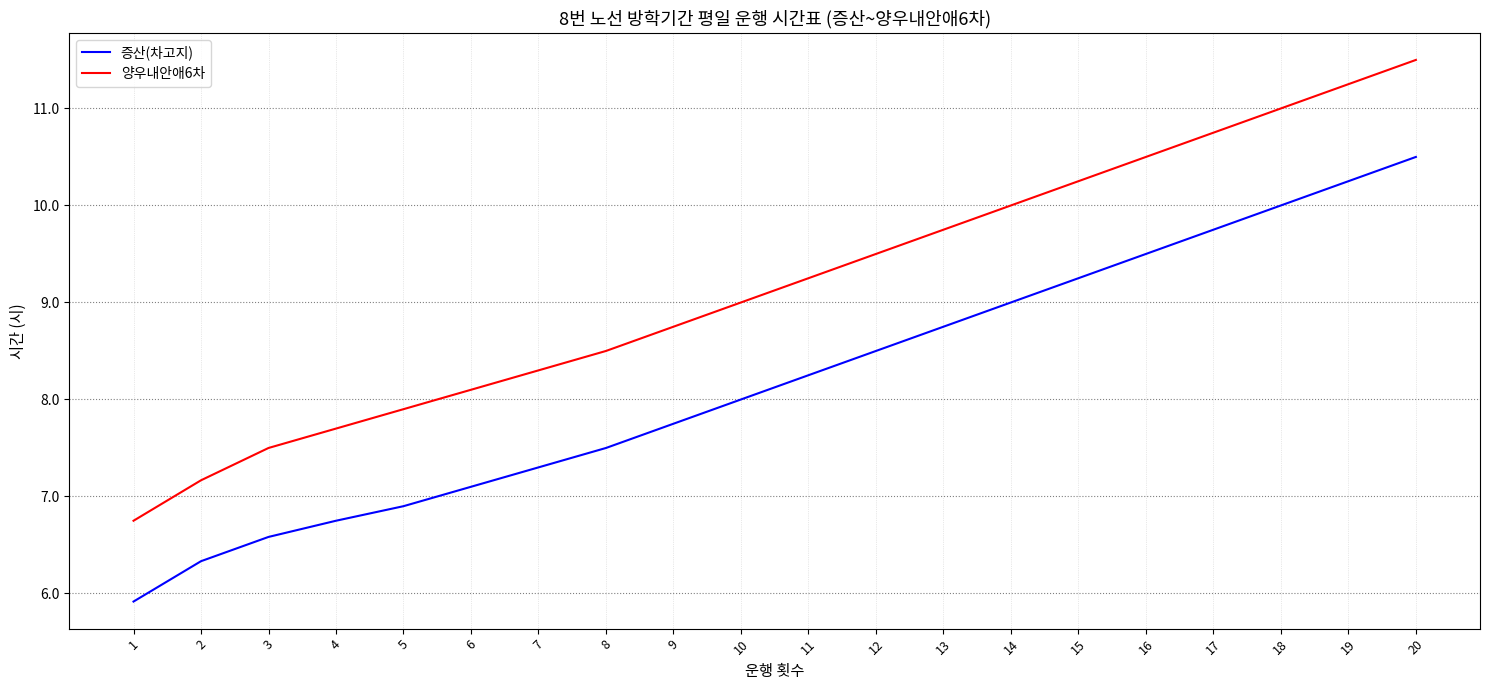

At 1, list the series in order from smallest to largest.

증산(차고지), 양우내안애6차